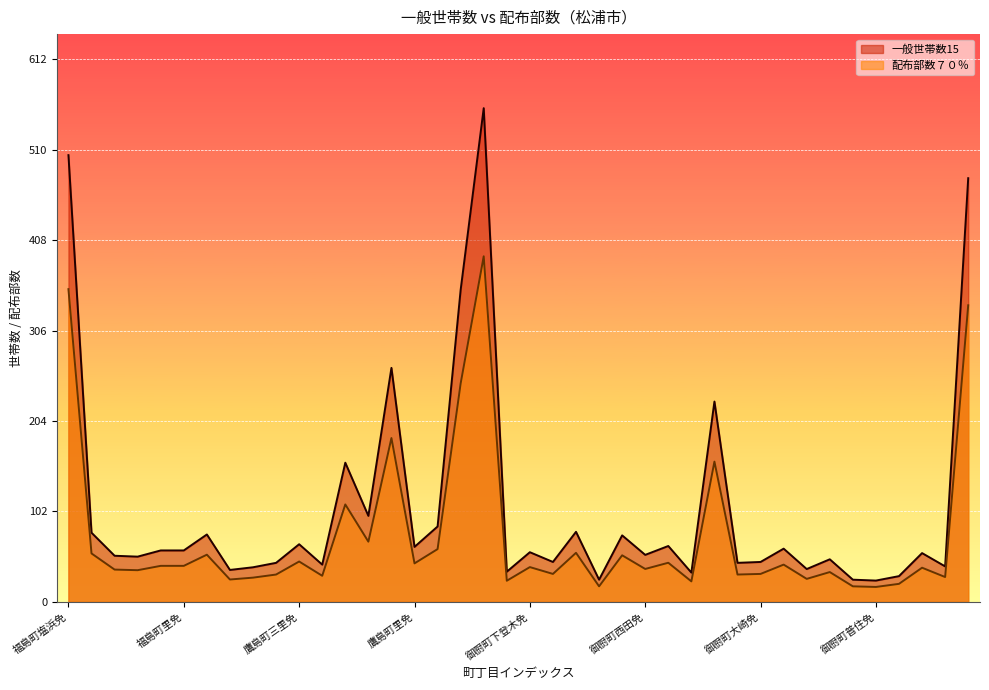

Rank the series at 鷹島町黒島免 from highest to lowest value.

一般世帯数15, 配布部数７０％